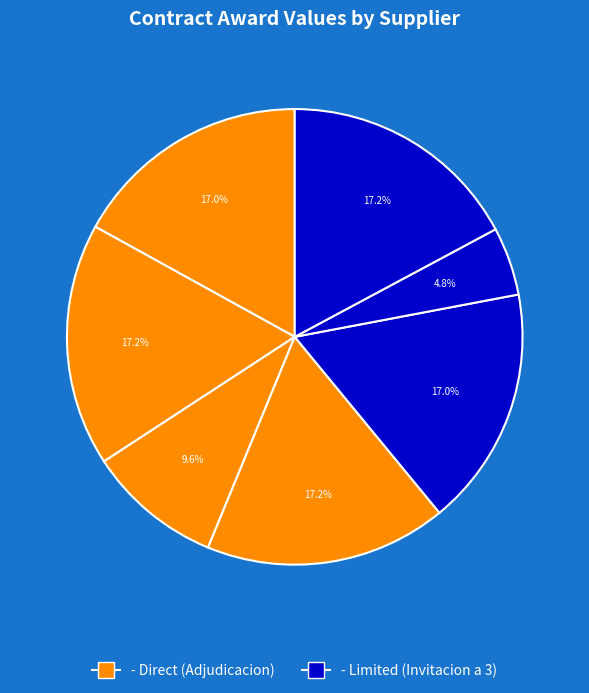

How many segments does this pie chart have?

7